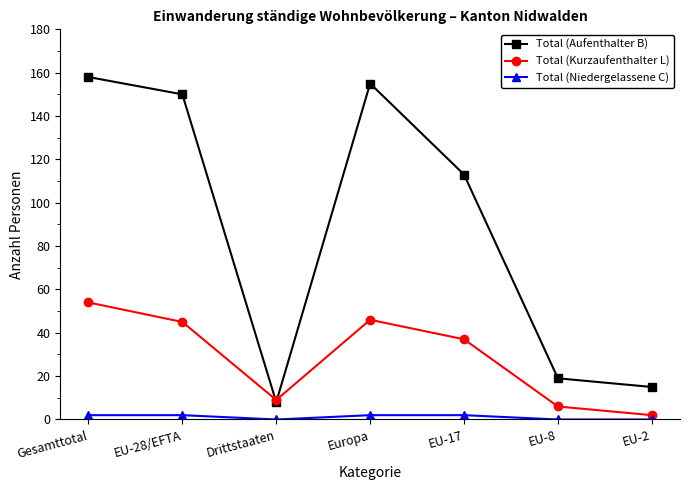

What is the approximate value of Total (Niedergelassene C) at EU-17?

2